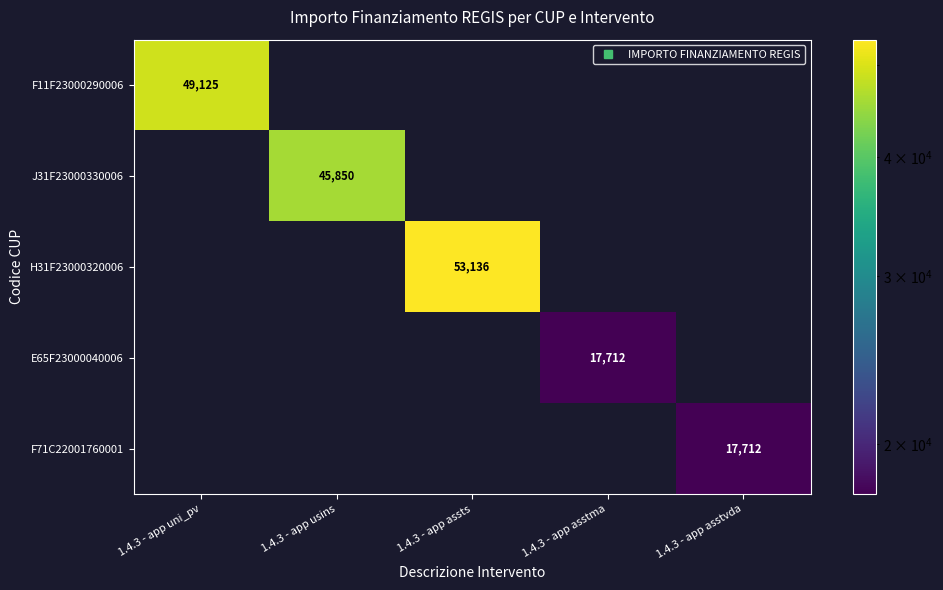

Count the number of data series in this chart.

5